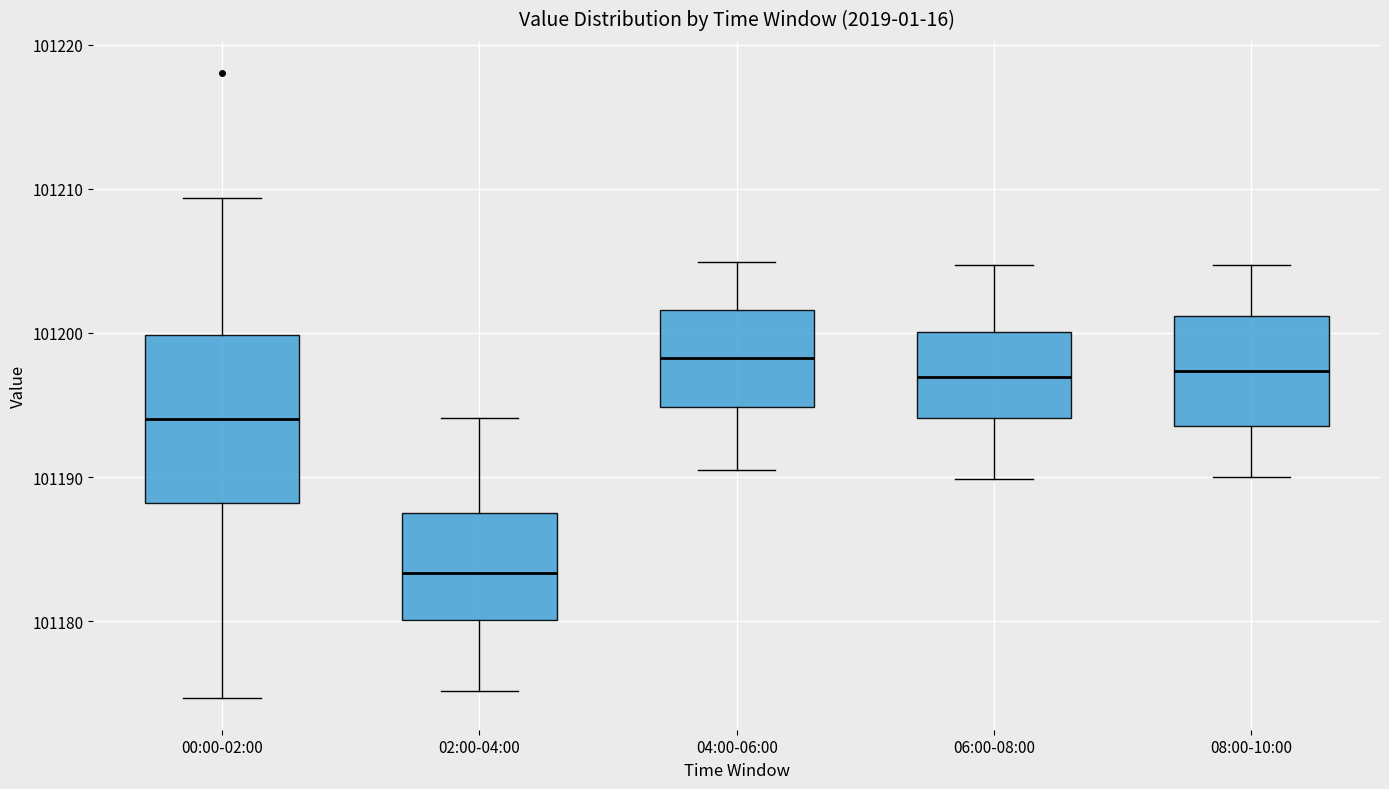

Where does the upper whisker of the box for 00:00-02:00 end on the y-axis? The values are not printed on the chart, so give them approximately, as read against the axis.

101209